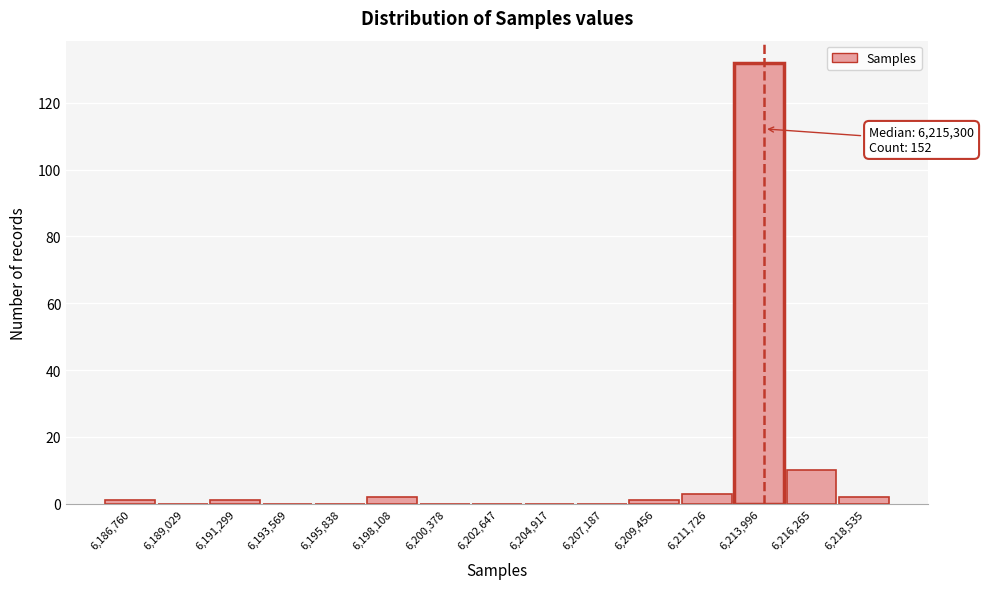

Reading left to right, transcribe all the data shown in this chart.

6,186,760=1	6,189,029=0	6,191,299=1	6,193,569=0	6,195,838=0	6,198,108=2	6,200,378=0	6,202,647=0	6,204,917=0	6,207,187=0	6,209,456=1	6,211,726=3	6,213,996=132	6,216,265=10	6,218,535=2